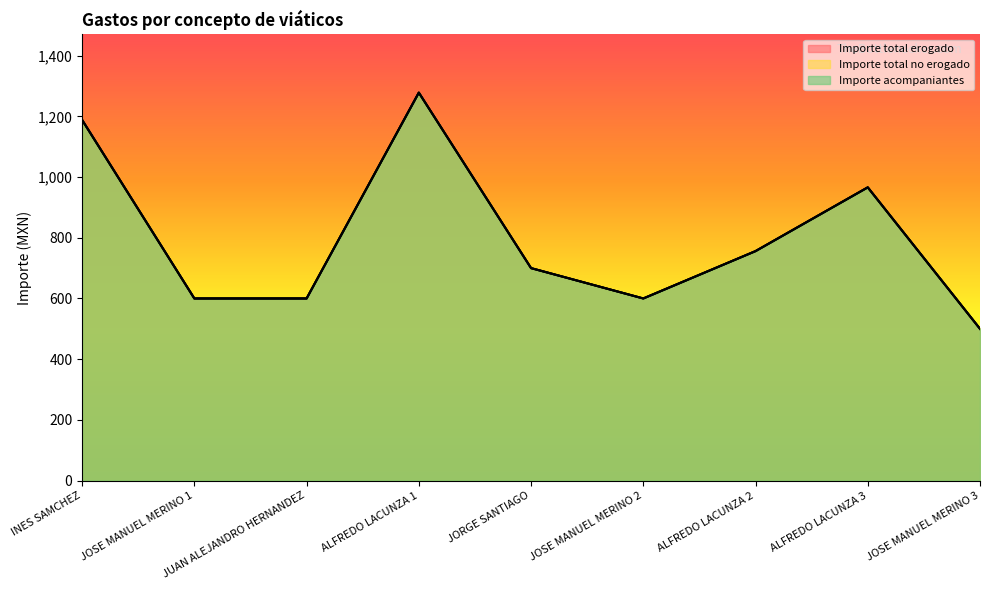

What is the minimum value shown in the chart?

500